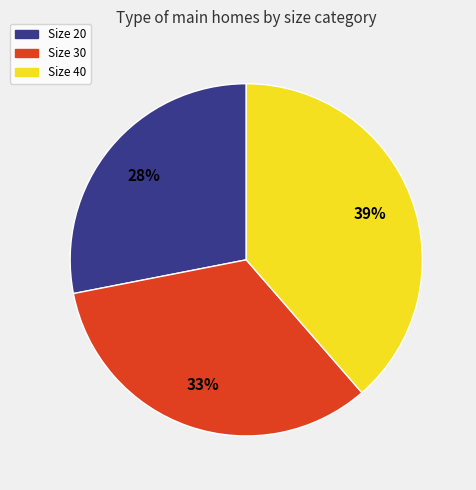

To the nearest percent, what is the difference between the largest and smallest slice percentages?

11%